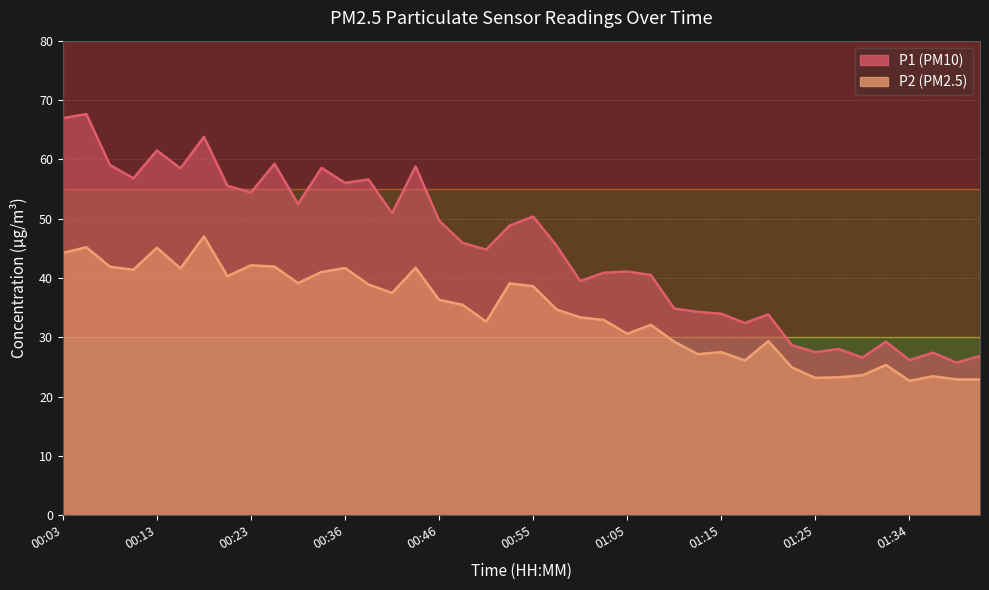

True or false: P1 and P2 cross at least once.

False